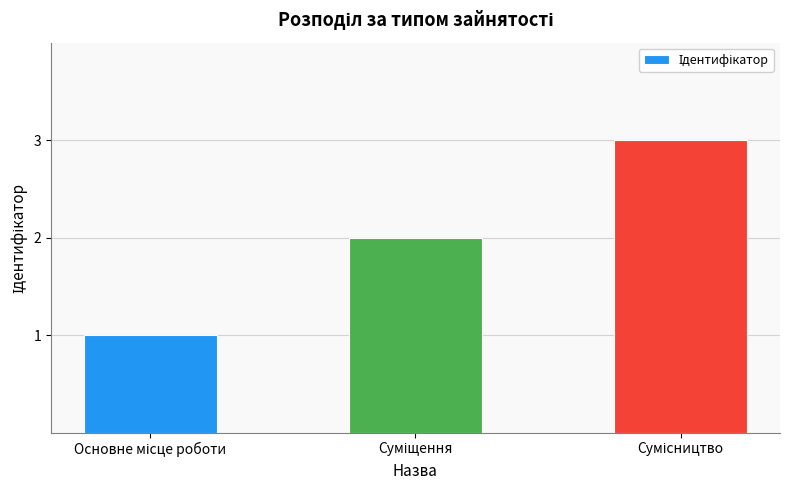

Reading left to right, transcribe all the data shown in this chart.

1	2	3